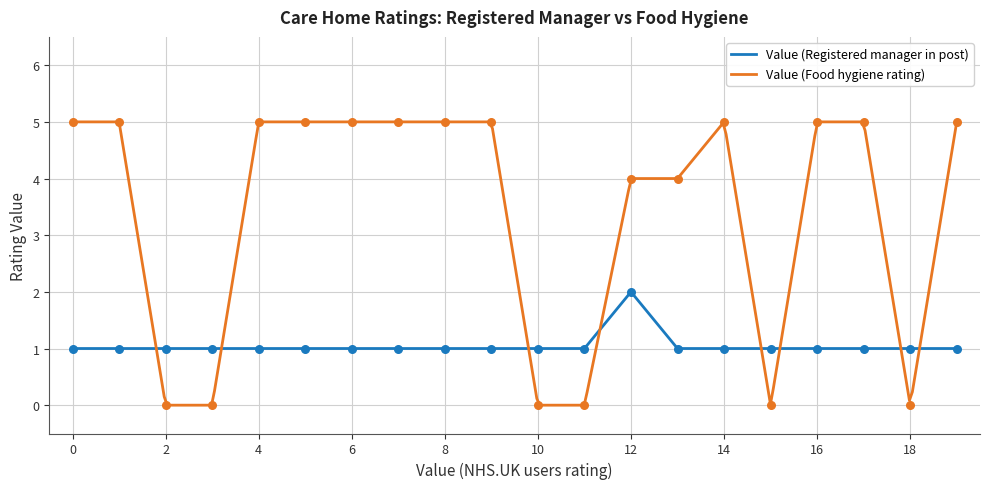

Is the value of Value (Food hygiene rating) at 0 greater than the value of Value (Registered manager in post) at 0?

Yes